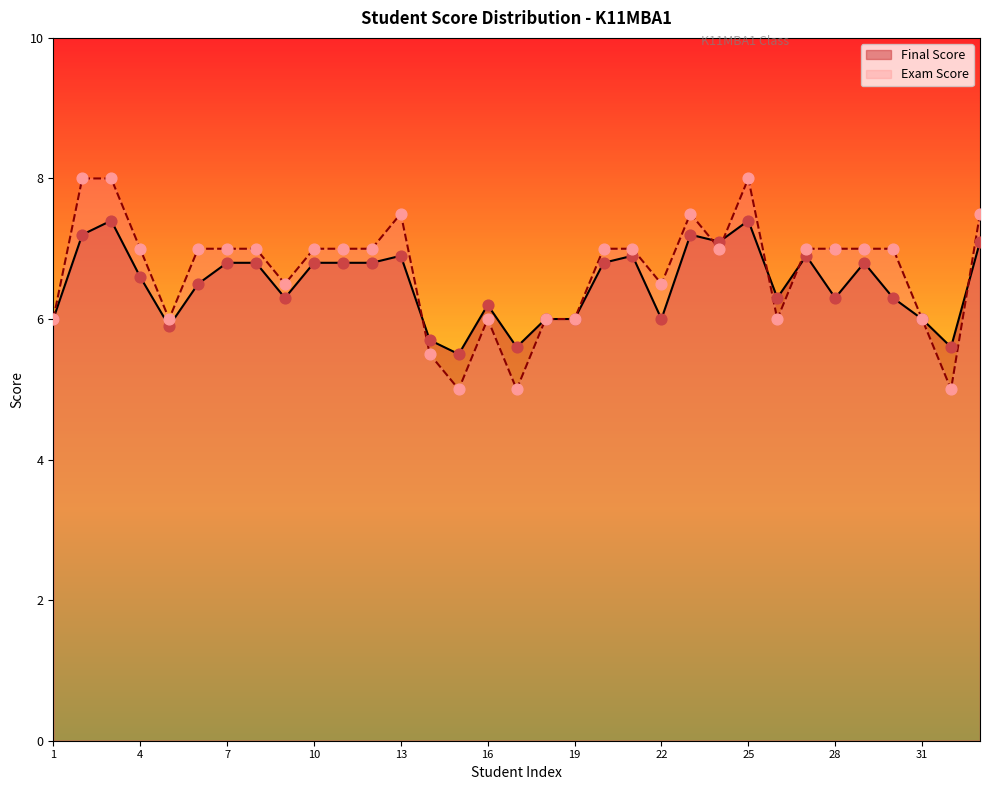

What is the total value across all series at 11?

13.8